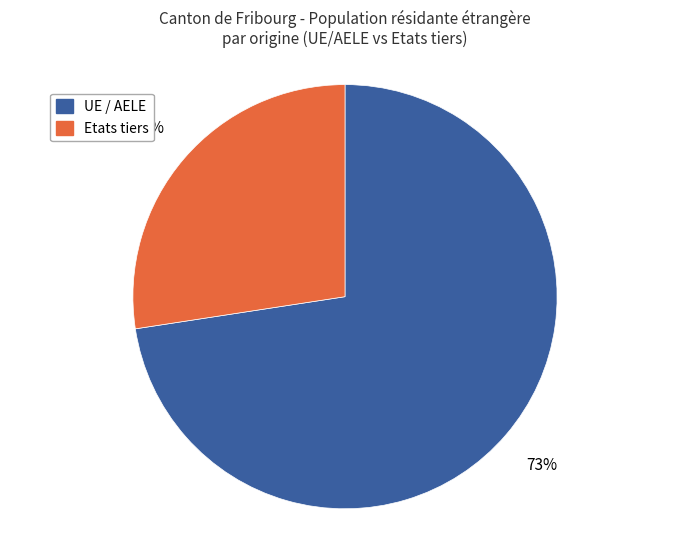

Is there any slice that represents more than half of the pie?

Yes